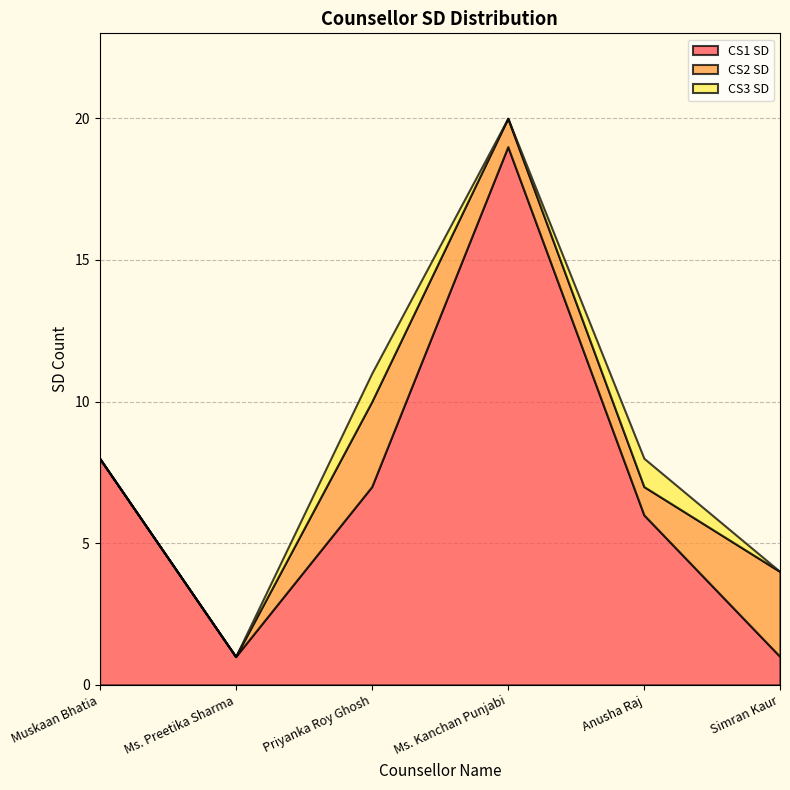

How many distinct data groups are displayed?

3